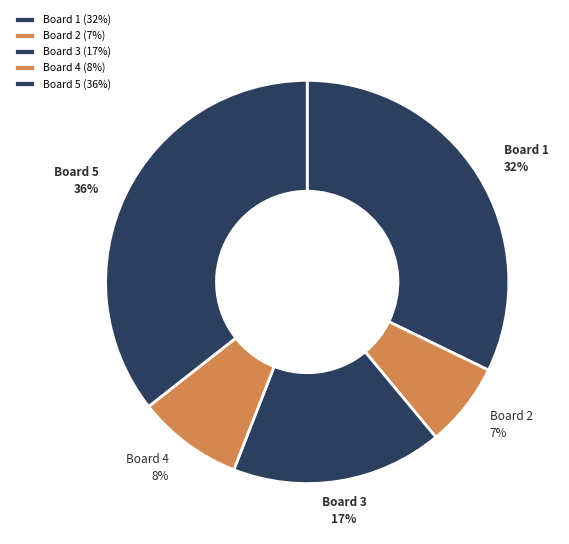

Is there any slice that represents more than half of the pie?

No